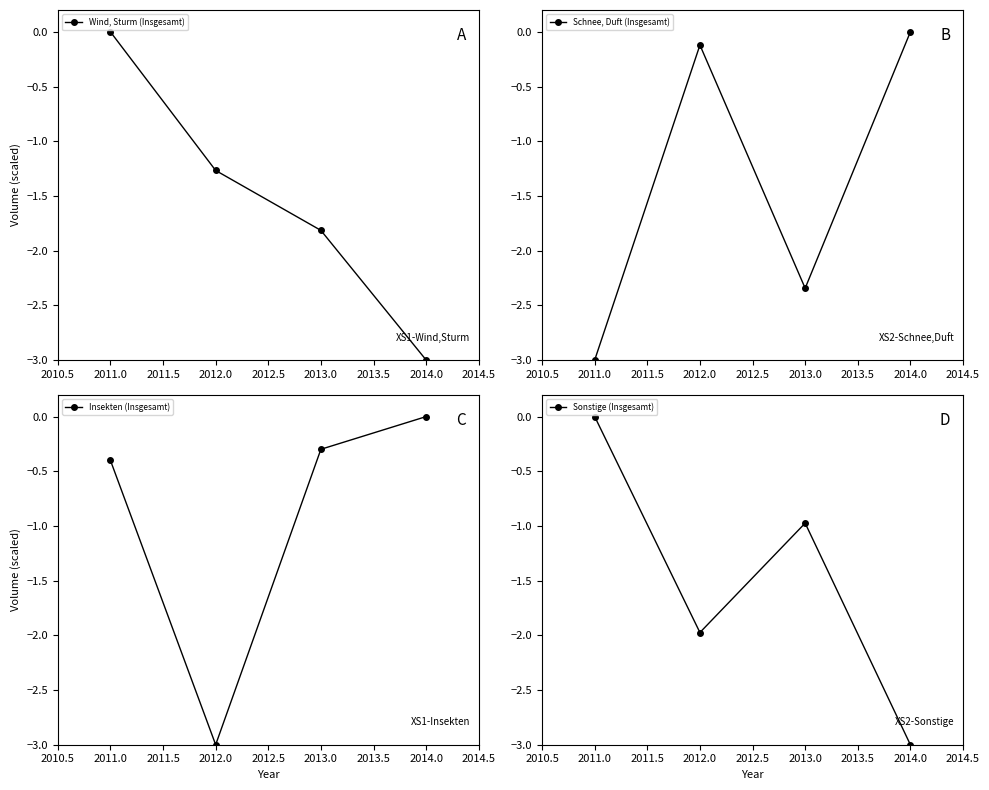

At which category does Sonstige (Insgesamt) reach its first local peak?

2013.0